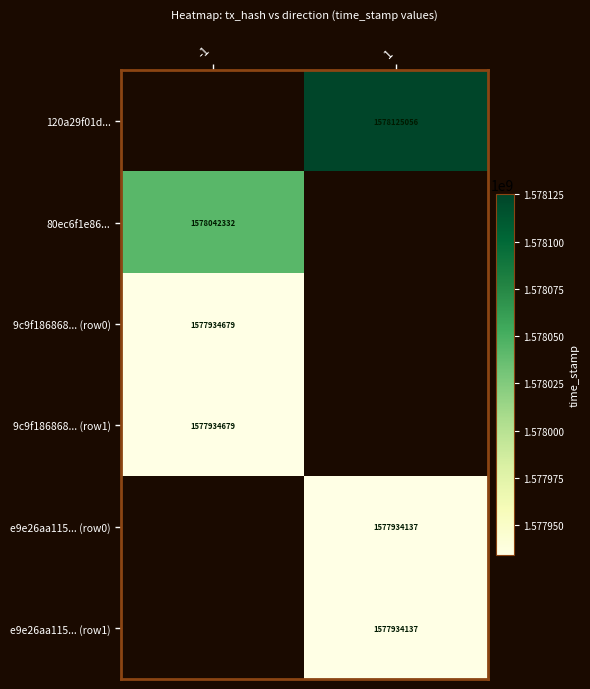

The value of 9c9f186868... (row0) at -1 is 1577934679. True or false?

True